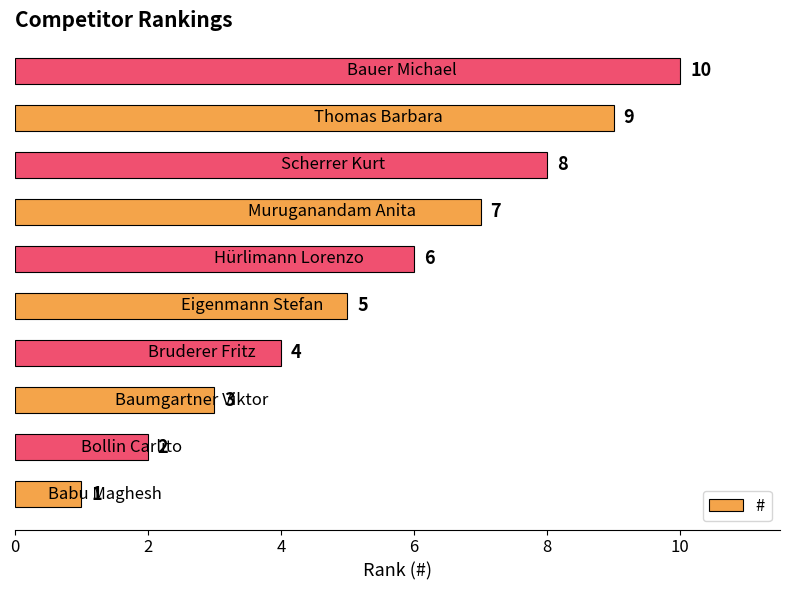

How many bars are there in total?

10